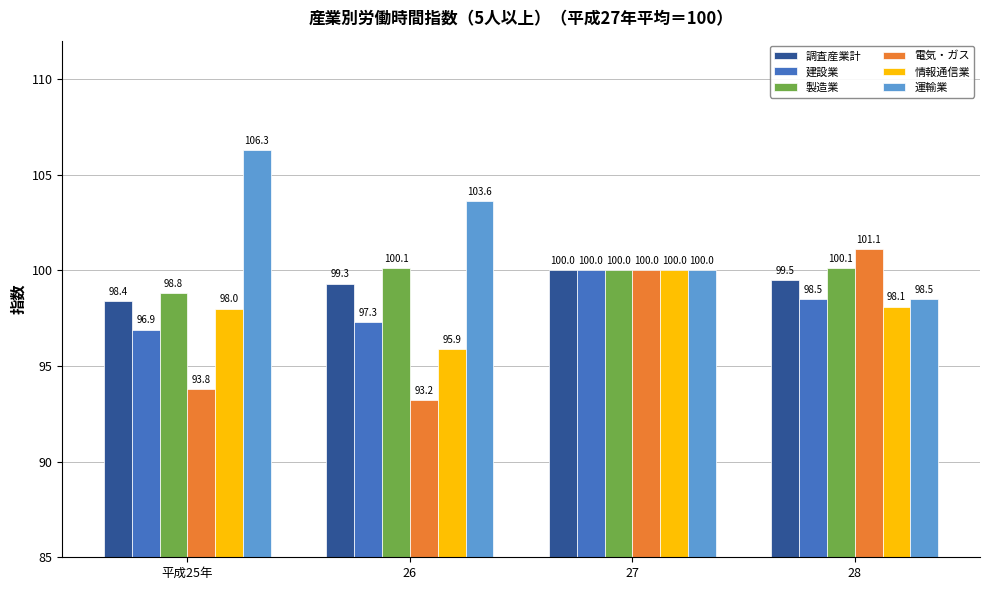

How many values in the 電気・ガス series are below 100?

2